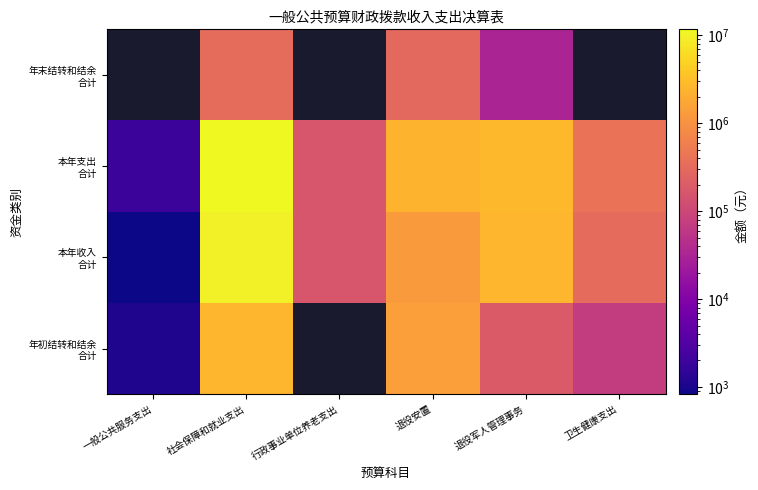

Rank the categories by 本年收入 合计 value from lowest to highest.

一般公共服务支出, 行政事业单位养老支出, 卫生健康支出, 退役安置, 退役军人管理事务, 社会保障和就业支出